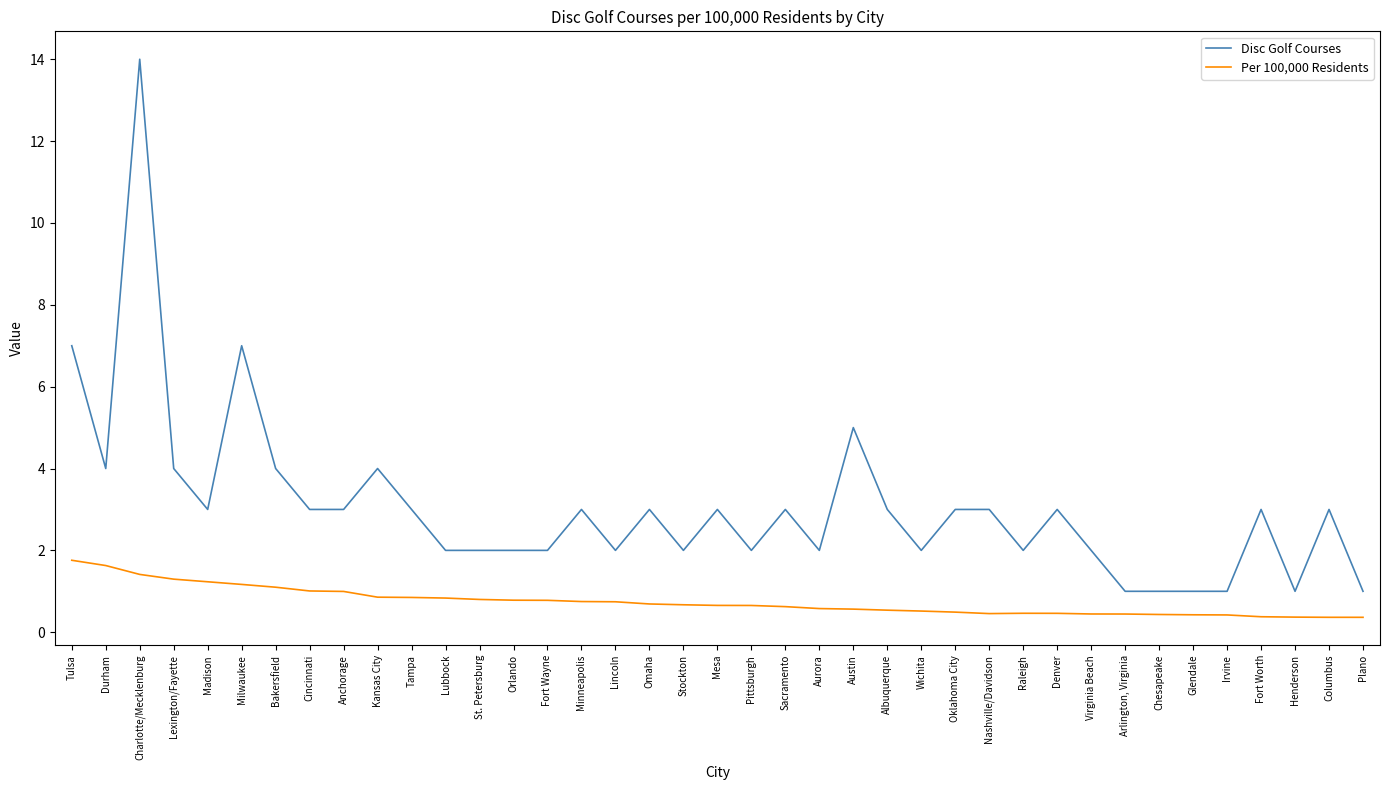

What position from the right is Charlotte/Mecklenburg?

37